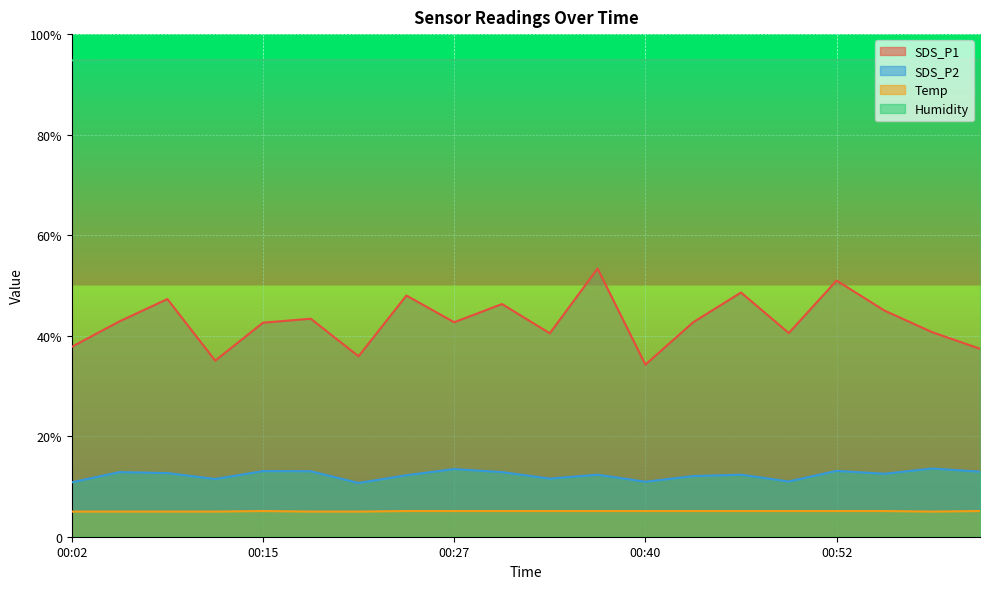

At which category does SDS_P2 reach its first local peak?

00:05